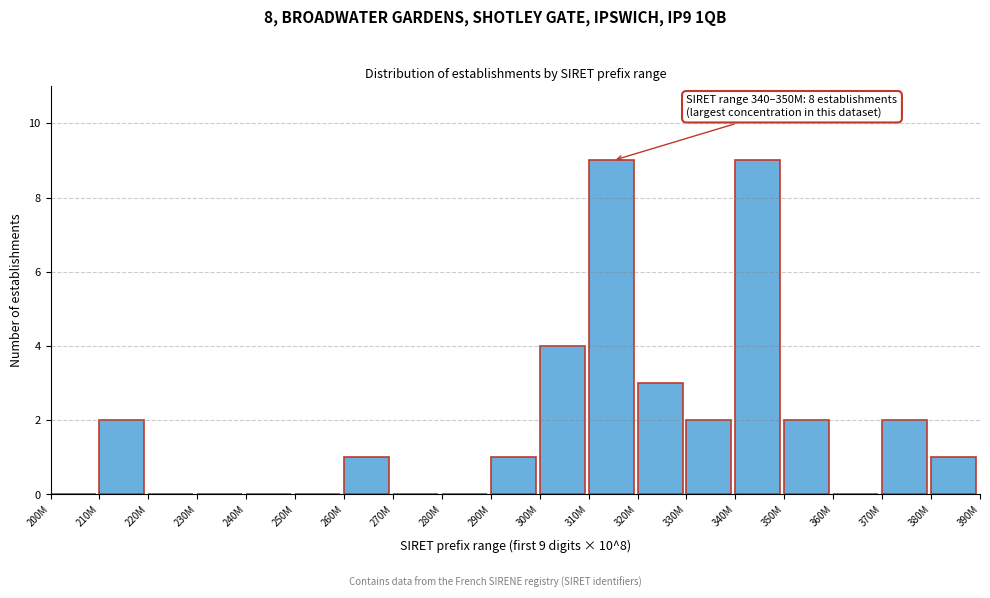

Reading left to right, transcribe all the data shown in this chart.

200M=0	210M=2	220M=0	230M=0	240M=0	250M=0	260M=1	270M=0	280M=0	290M=1	300M=4	310M=9	320M=3	330M=2	340M=9	350M=2	360M=0	370M=2	380M=1